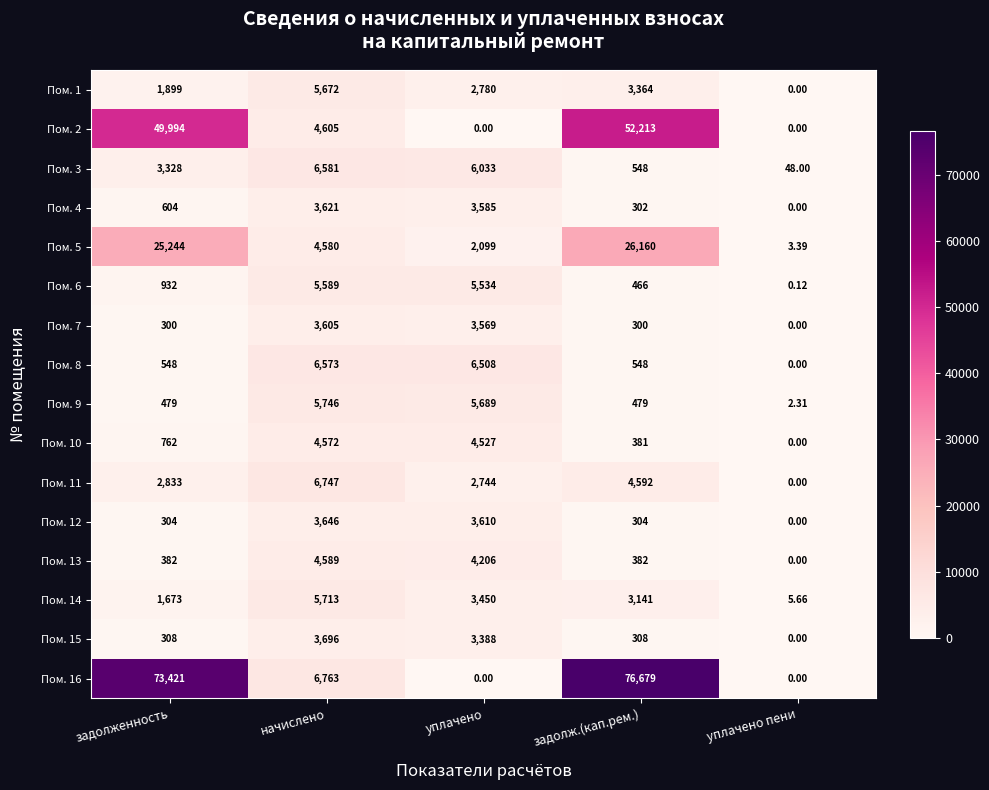

At which category is the sum across all series the highest?

задолж.(кап.рем.)